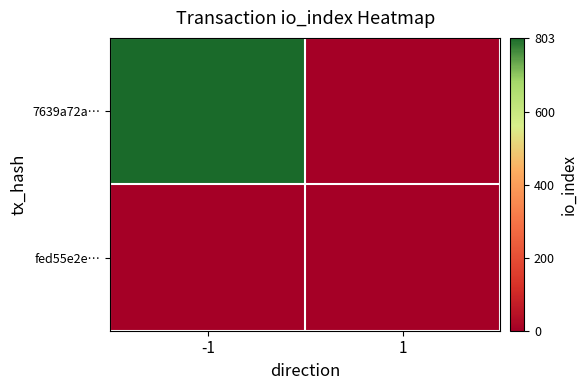

Which label corresponds to the smallest value in the chart?

1